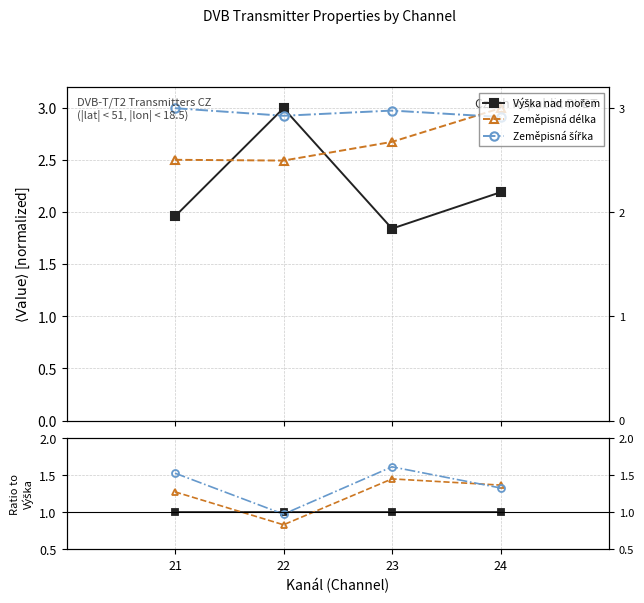

Is it true that Zeměpisná délka equals 2.5 at 24?

False